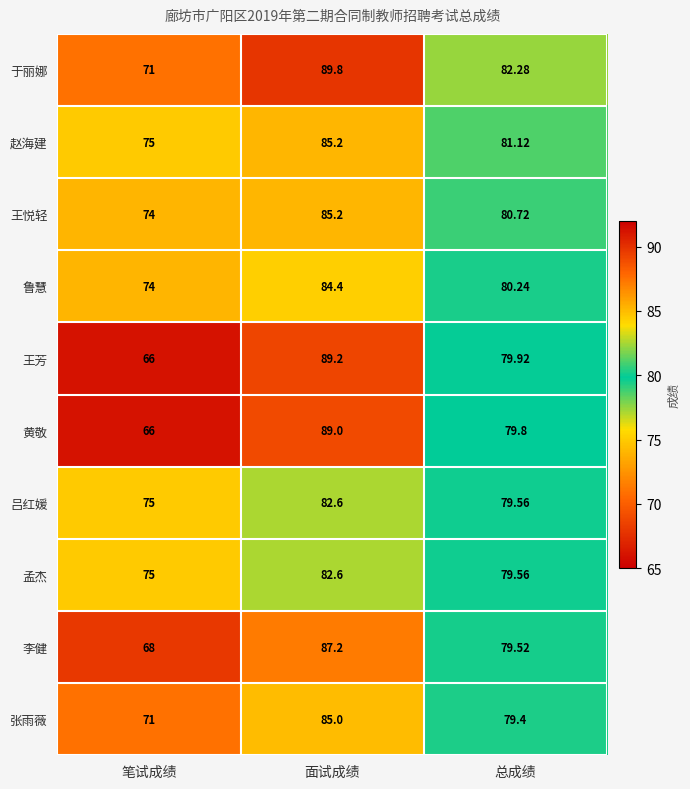

What is the total value across all series at 笔试成绩?

715.0